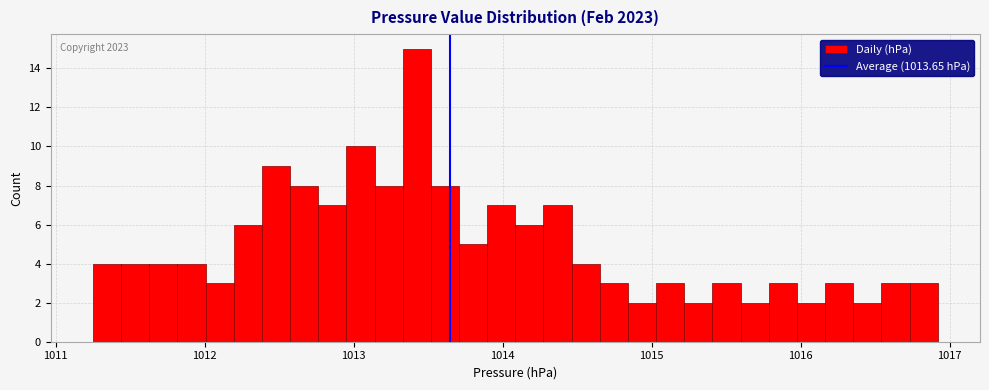

Read against the x-axis, roughly where is the centre of the tallest bar?

1013.4